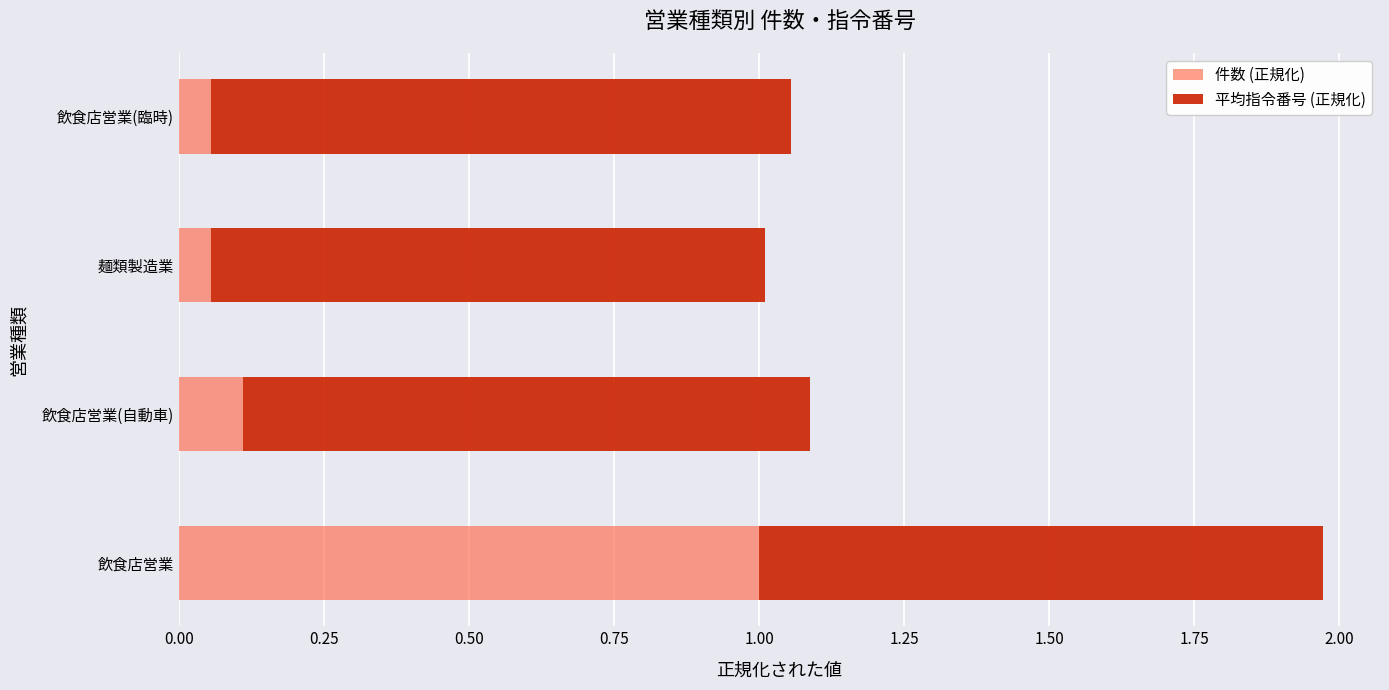

What is the sum of all 件数 (正規化) values?

1.2